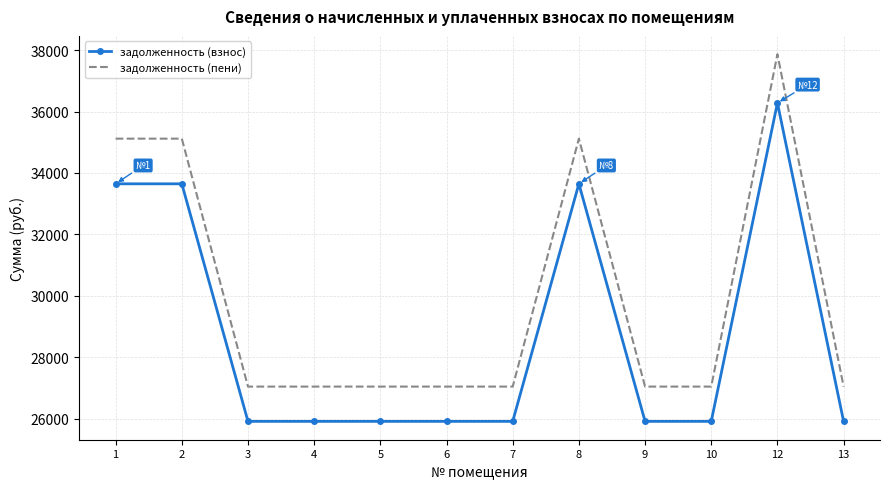

What is the difference between the задолженность (пени) values at 13 and 1?

8077.7